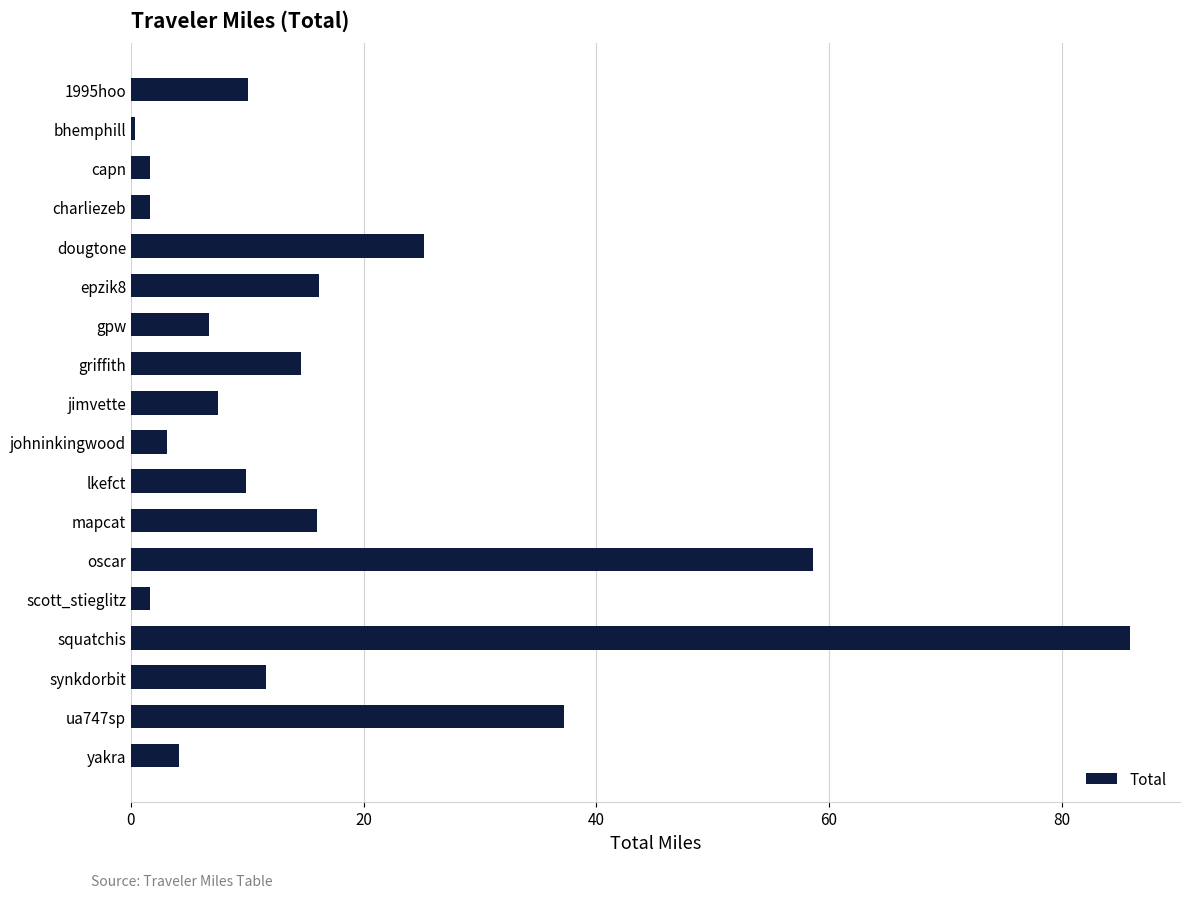

What position from the bottom is ua747sp?

2